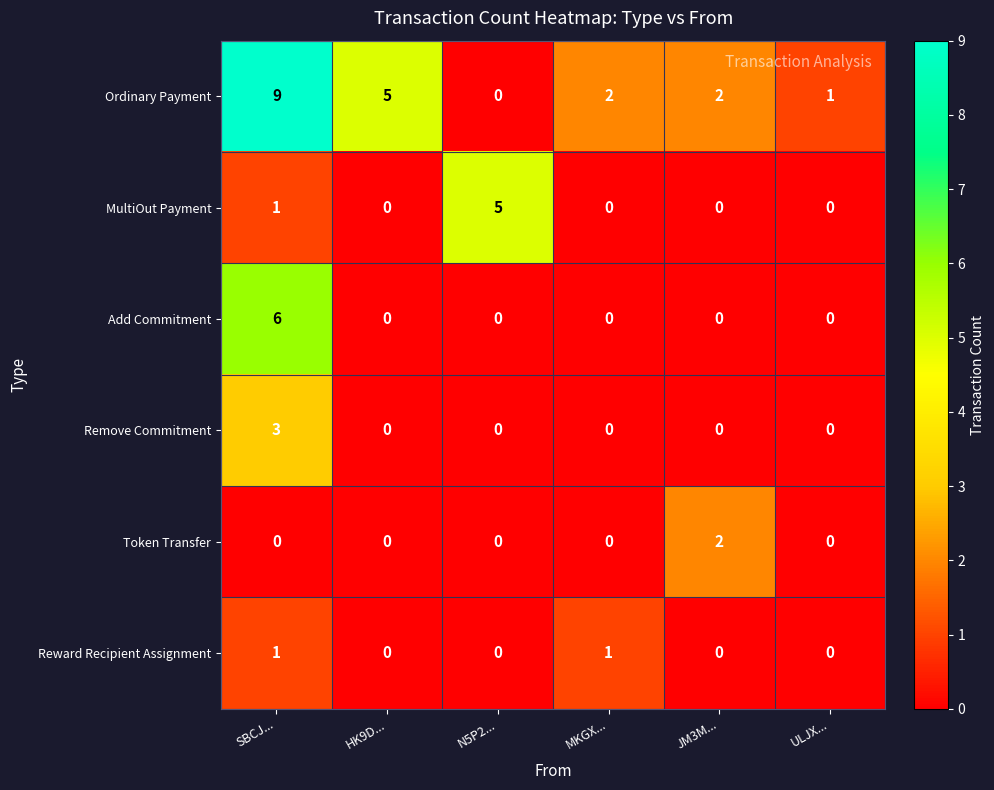

True or false: Token Transfer has a value of -1 at MKGX....

False